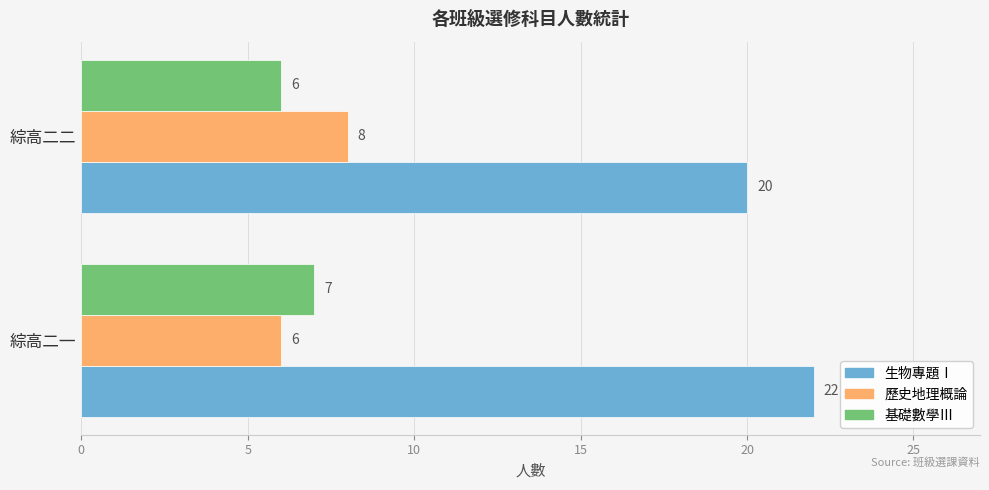

What is the average value of the 生物專題Ⅰ series?

21